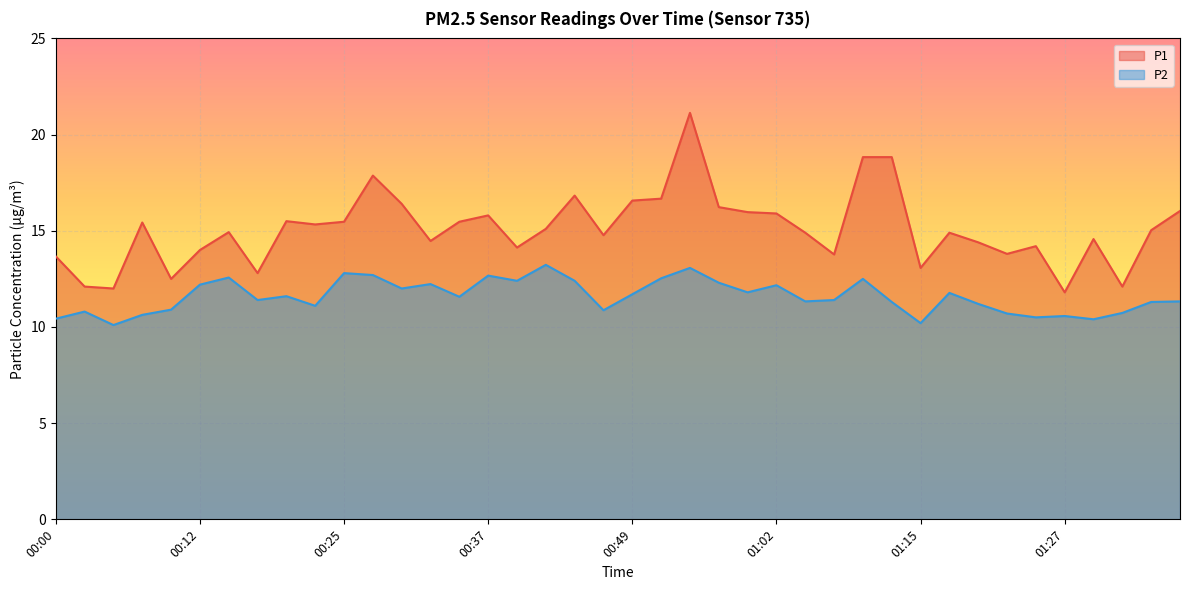

Is the value of P2 at 00:20 greater than the value of P1 at 00:05?

No